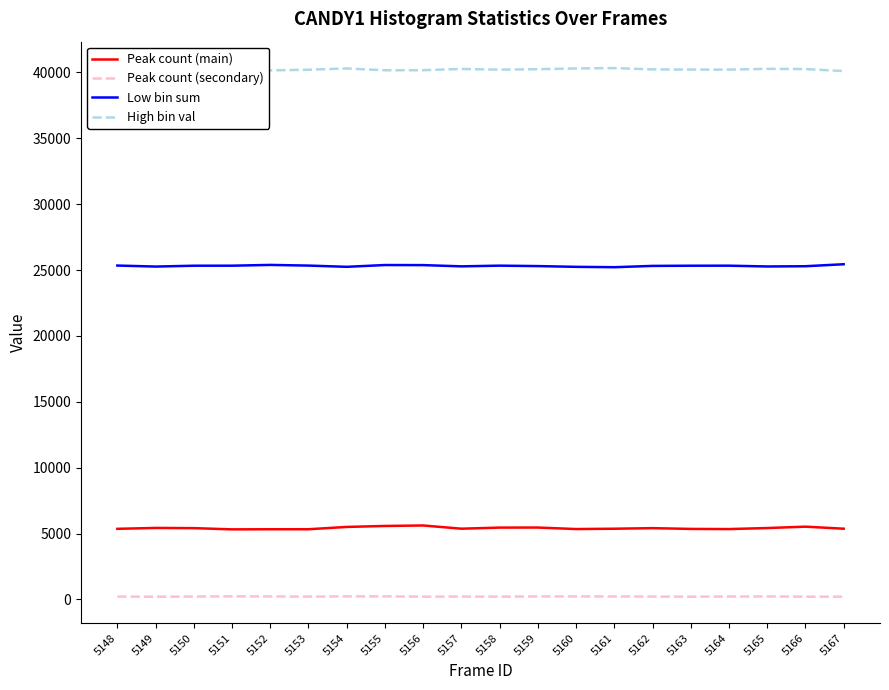

Rank the series at 5166 from lowest to highest value.

Peak count (secondary), Peak count (main), Low bin sum, High bin val